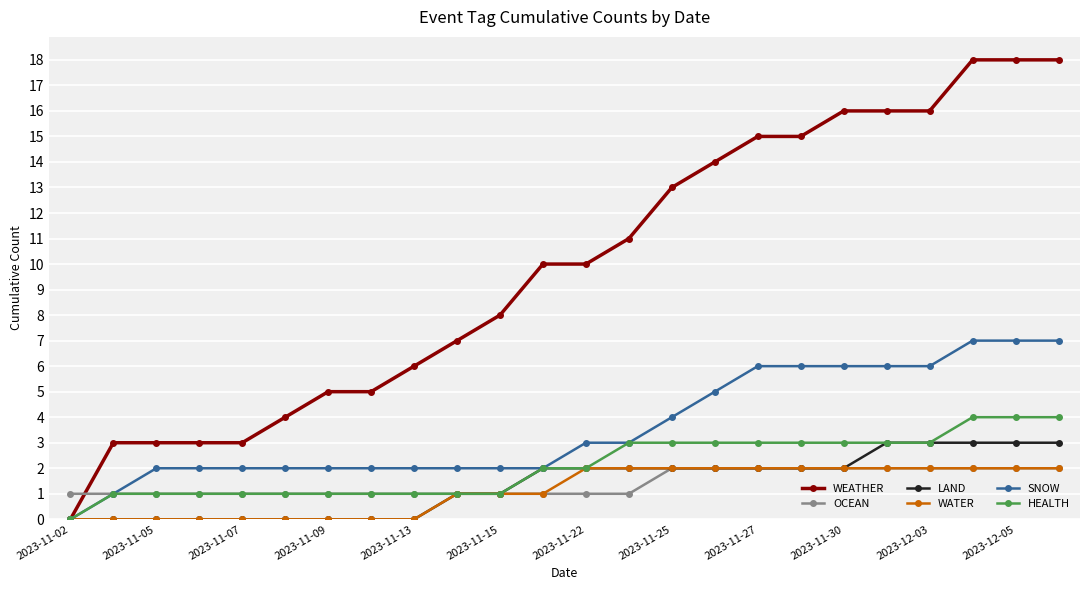

How many positive values does the HEALTH series have?

23